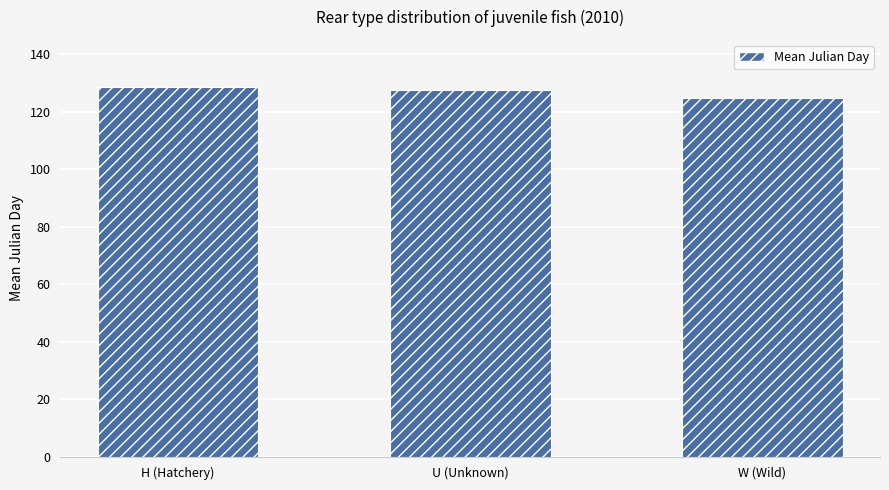

What position from the right is H (Hatchery)?

3